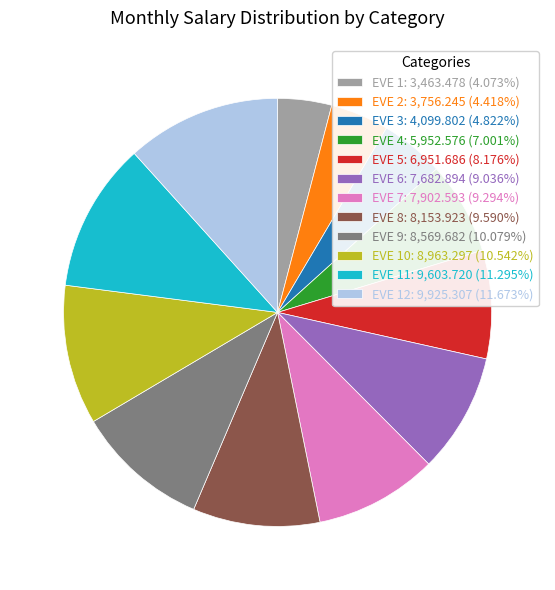

Approximately how many times larger is the value at EVE 9: 8,569.682 (10.079%) compared to EVE 2: 3,756.245 (4.418%)?

2.3